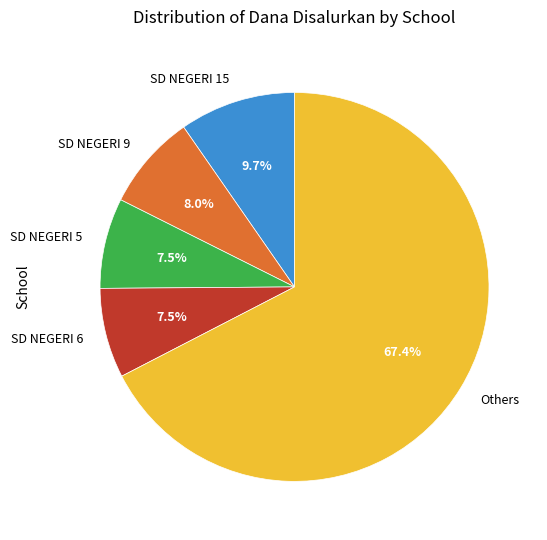

Approximately how many times larger is the value at SD NEGERI 9 compared to SD NEGERI 15?

0.8